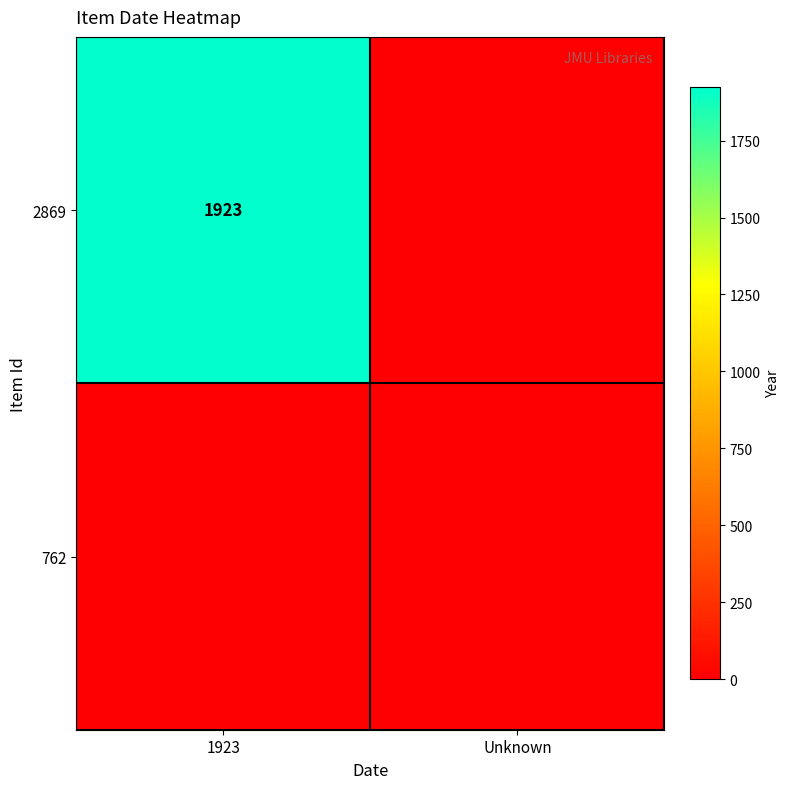

What is the difference between the 2869 values at 1923 and Unknown?

1923